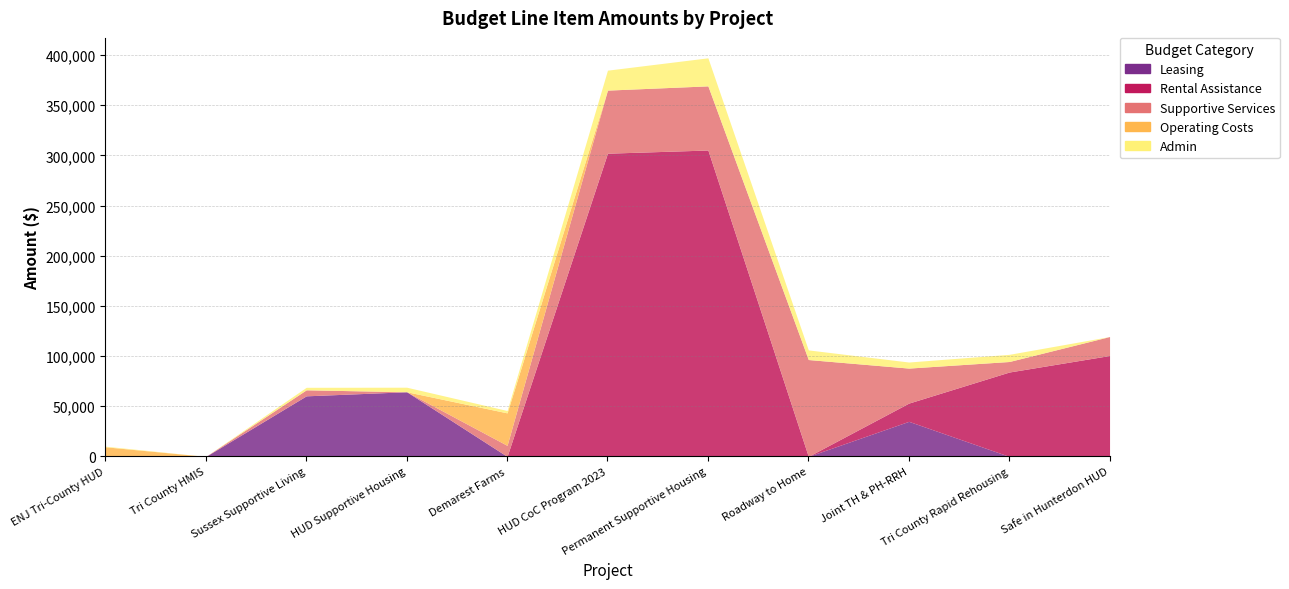

What is the value of the Admin point at the 3rd from the left?

2500